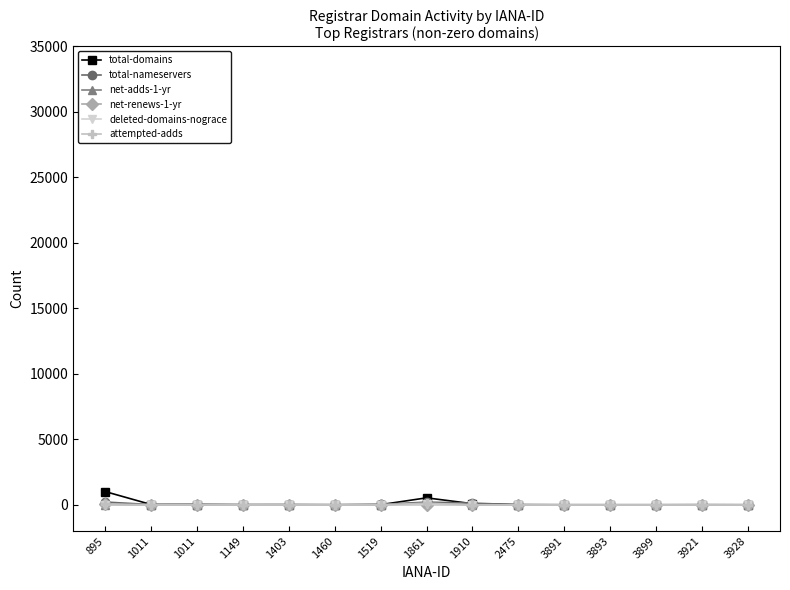

How many data points does each series have?

15